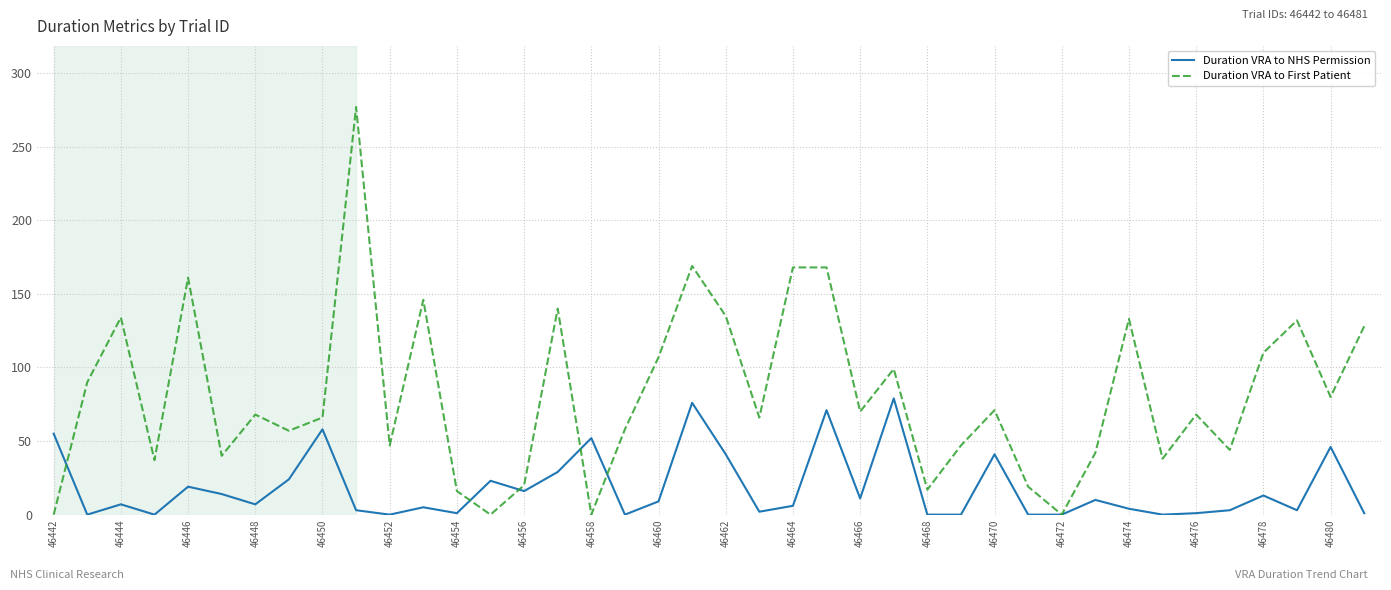

What is the sum of all Duration VRA to First Patient values?

3268